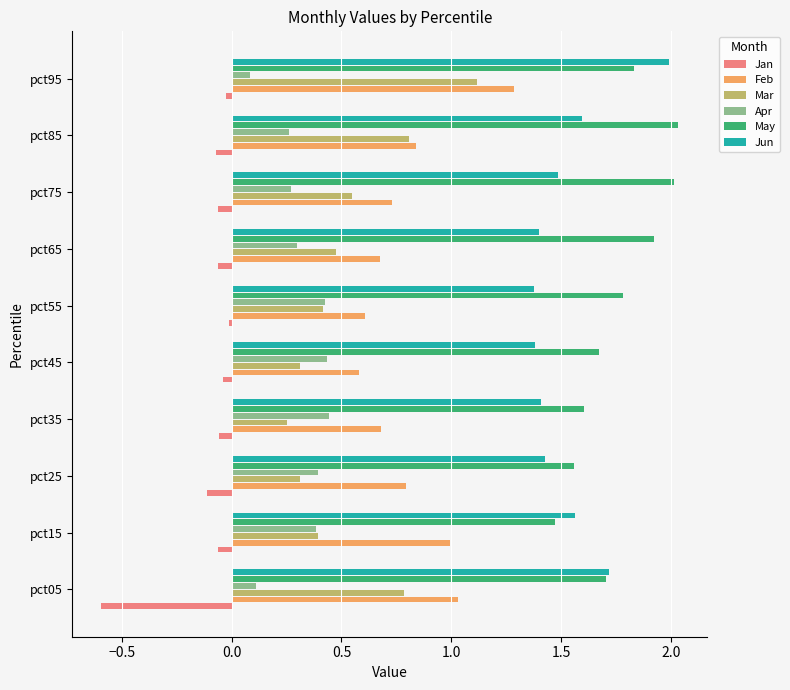

The value of May at pct35 is 1.6. True or false?

True